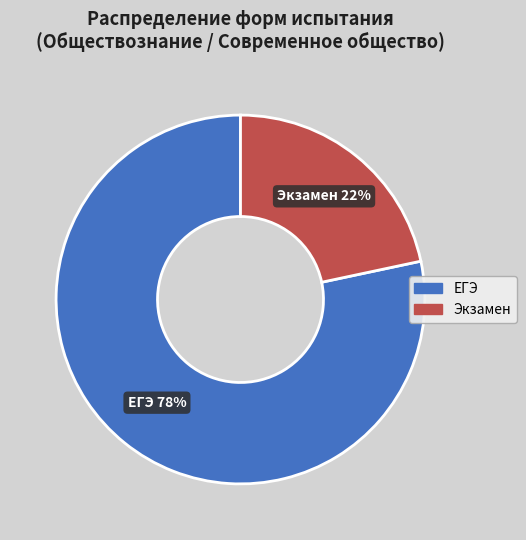

Rank the categories by value from lowest to highest.

Экзамен, ЕГЭ